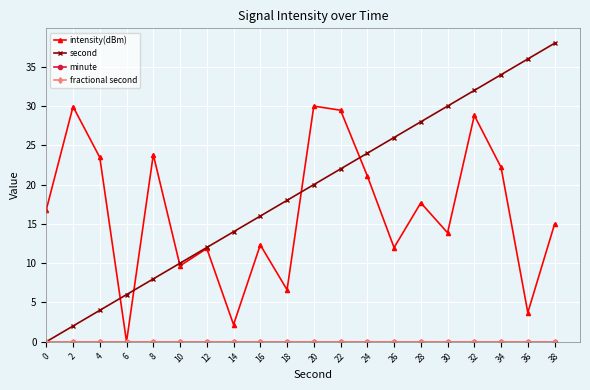

Reading right to left, transcribe all the data shown in this chart.

intensity(dBm): 38=15.0	36=3.7	34=22.2	32=28.8	30=13.9	28=17.7	26=12.0	24=21.1	22=29.5	20=30.0	18=6.6	16=12.3	14=2.2	12=11.9	10=9.7	8=23.8	6=0.0	4=23.5	2=29.9	0=16.8
second: 38=38.0	36=36.0	34=34.0	32=32.0	30=30.0	28=28.0	26=26.0	24=24.0	22=22.0	20=20.0	18=18.0	16=16.0	14=14.0	12=12.0	10=10.0	8=8.0	6=6.0	4=4.0	2=2.0	0=0.0
minute: 38=0.0	36=0.0	34=0.0	32=0.0	30=0.0	28=0.0	26=0.0	24=0.0	22=0.0	20=0.0	18=0.0	16=0.0	14=0.0	12=0.0	10=0.0	8=0.0	6=0.0	4=0.0	2=0.0	0=0.0
fractional second: 38=0.0	36=0.0	34=0.0	32=0.0	30=0.0	28=0.0	26=0.0	24=0.0	22=0.0	20=0.0	18=0.0	16=0.0	14=0.0	12=0.0	10=0.0	8=0.0	6=0.0	4=0.0	2=0.0	0=0.0